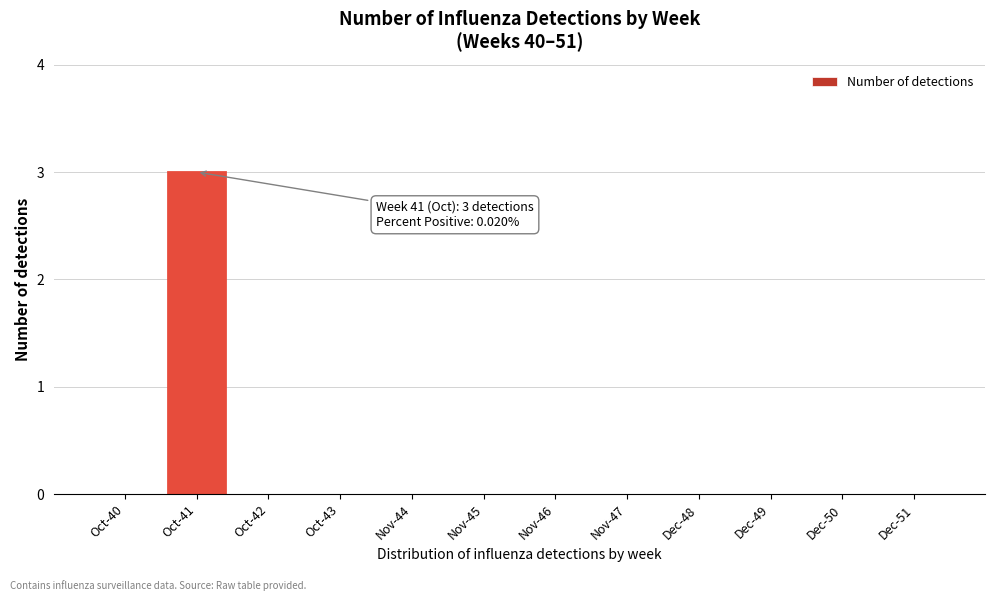

Reading left to right, extract all data points from this chart.

Oct-40=0	Oct-41=3	Oct-42=0	Oct-43=0	Nov-44=0	Nov-45=0	Nov-46=0	Nov-47=0	Dec-48=0	Dec-49=0	Dec-50=0	Dec-51=0